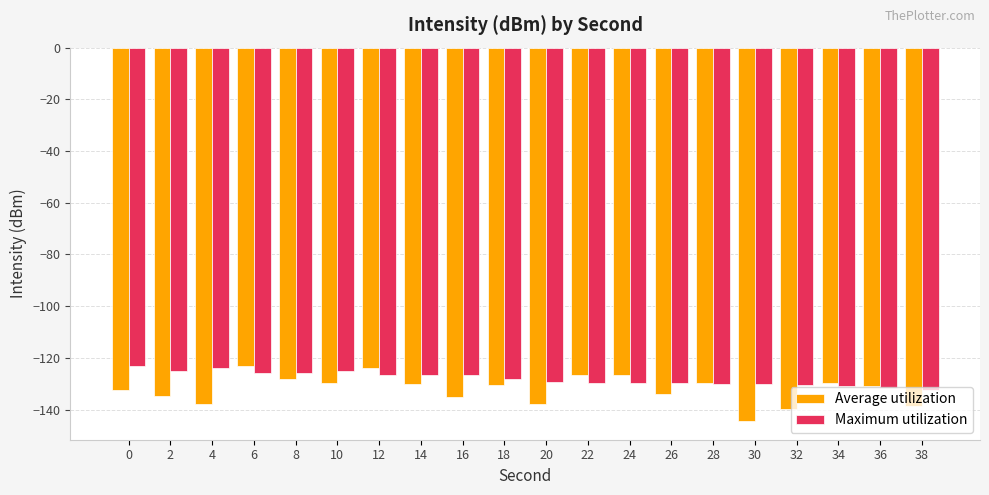

What is the sum of the Maximum utilization values at 6 and 0?

-248.9